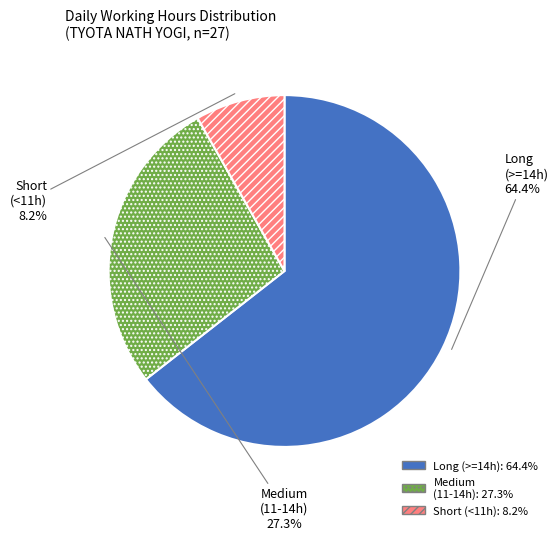

Does any single category account for the majority?

Yes